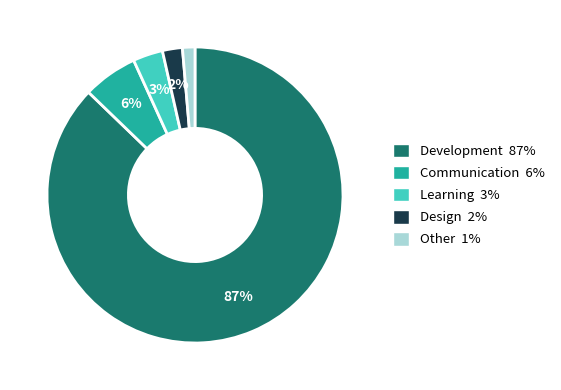

To the nearest percent, what is the difference between the Communication 6% and Design 2% slice percentages?

4%